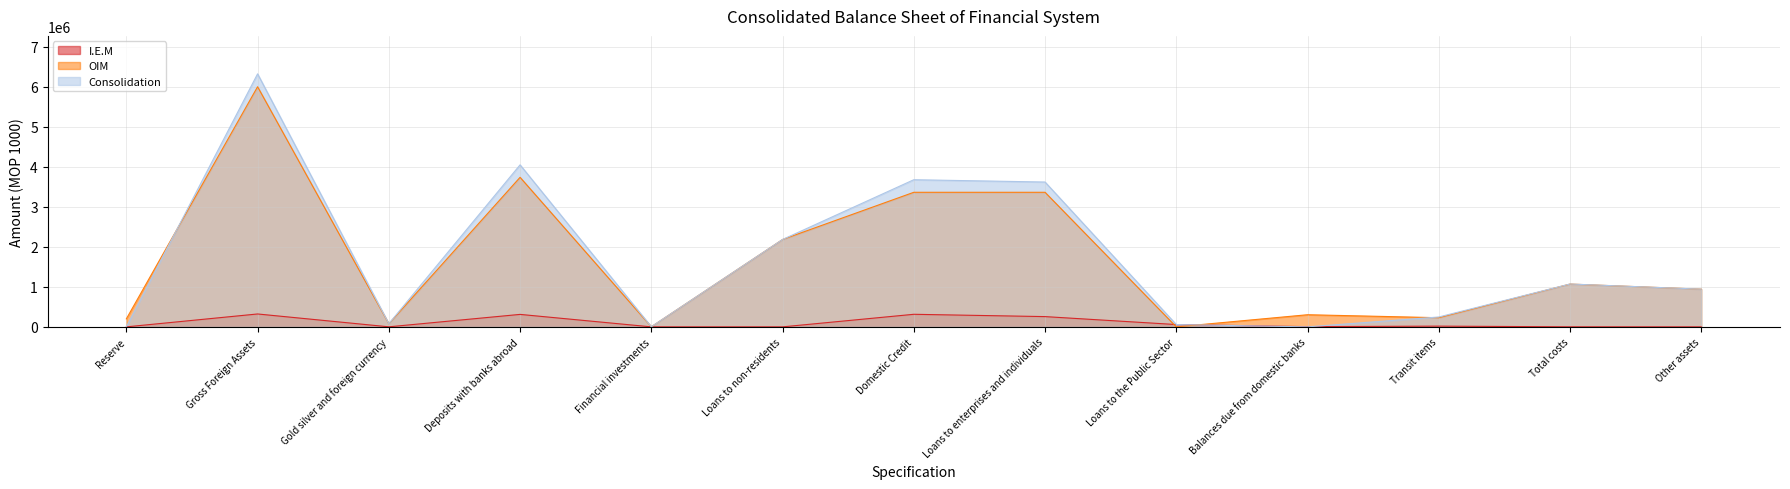

Is the value of OIM at Loans to non-residents greater than the value of I.E.M at Reserve?

Yes